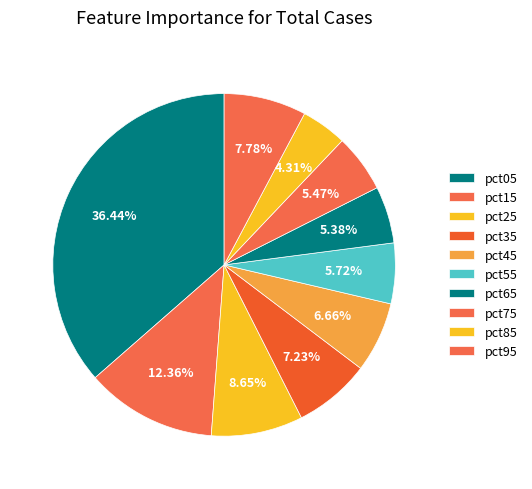

The pct15 slice represents 26% of the pie. True or false?

False